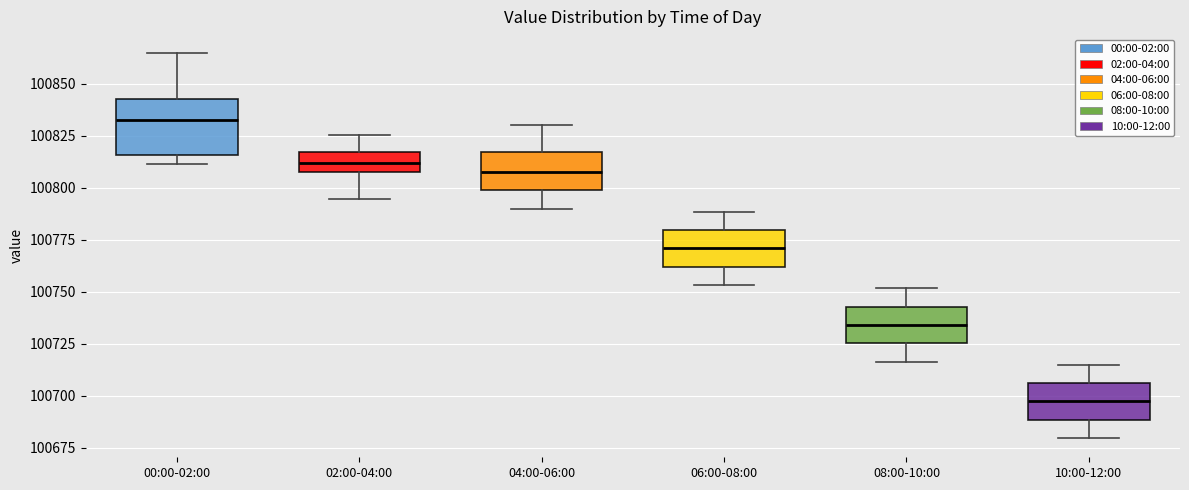

Where is the lower edge of the box for 08:00-10:00 on the y-axis? The values are not printed on the chart, so give them approximately, as read against the axis.

100725